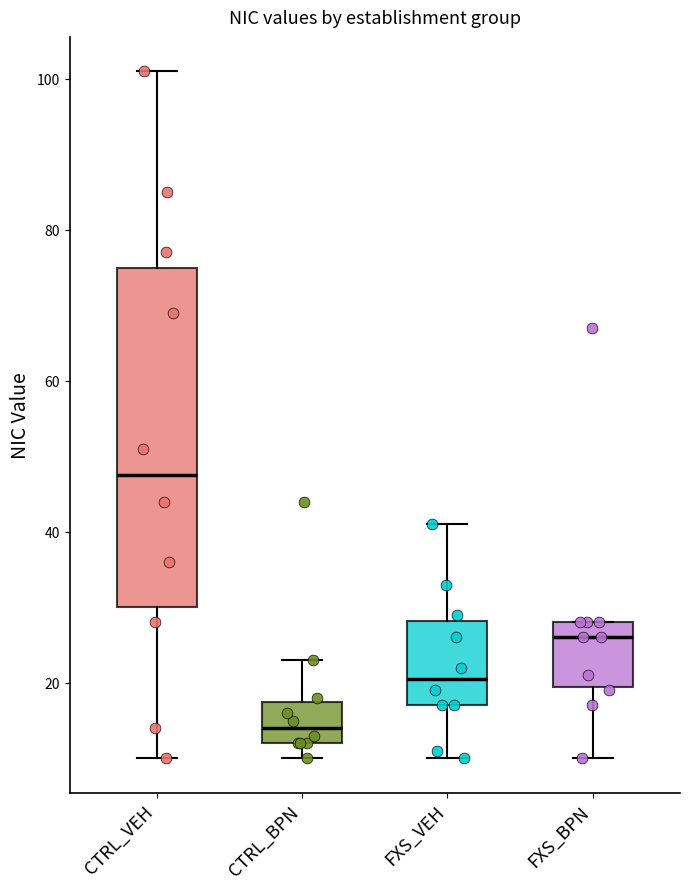

Reading left to right, transcribe this box plot: for each box, give where its median line is, the range the box spans, and where its two whiskers end, as read against the y-axis. The values are not printed on the chart, so give them approximately, as read against the axis.

CTRL_VEH: median 48, box 30 to 76, whiskers 10 to 102
CTRL_BPN: median 14, box 12 to 18, whiskers 10 to 24
FXS_VEH: median 20, box 18 to 28, whiskers 10 to 42
FXS_BPN: median 26, box 20 to 28, whiskers 10 to 28